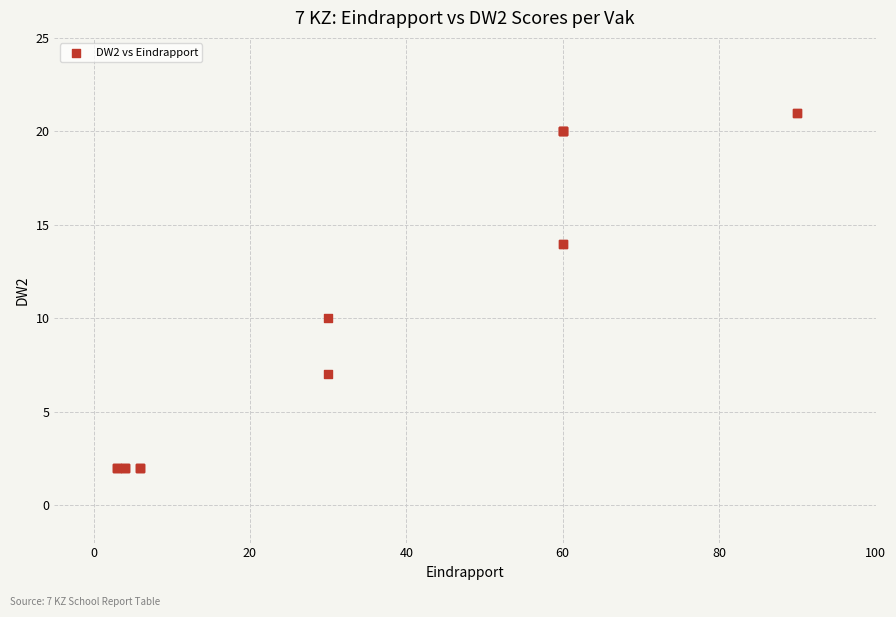

What Y value in the scatter plot is closest to 11?

10